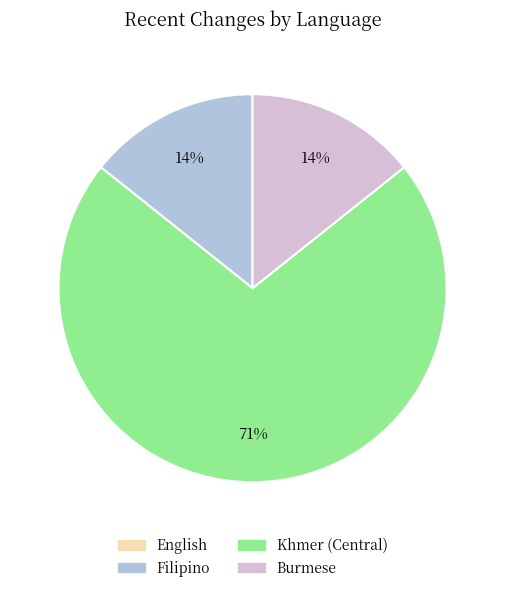

To the nearest percent, what portion does Filipino represent?

14%